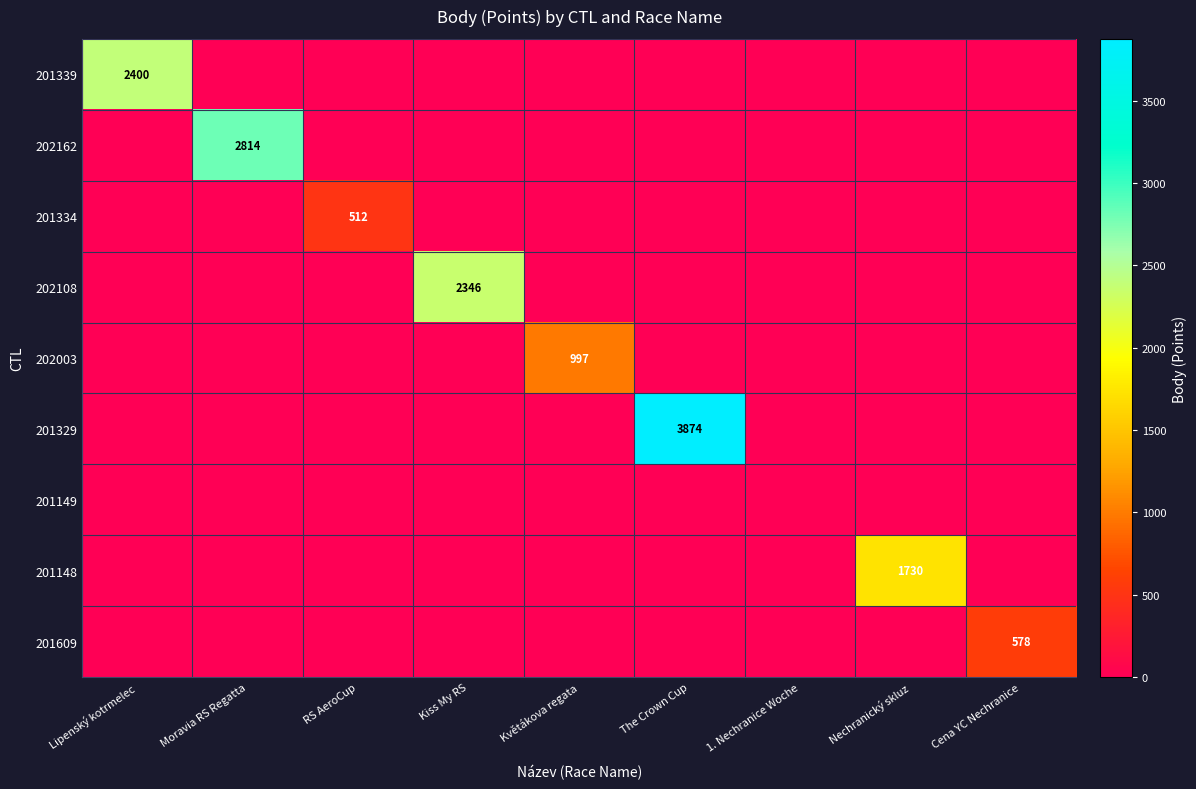

The 201148 series shows 638 at RS AeroCup. True or false?

False